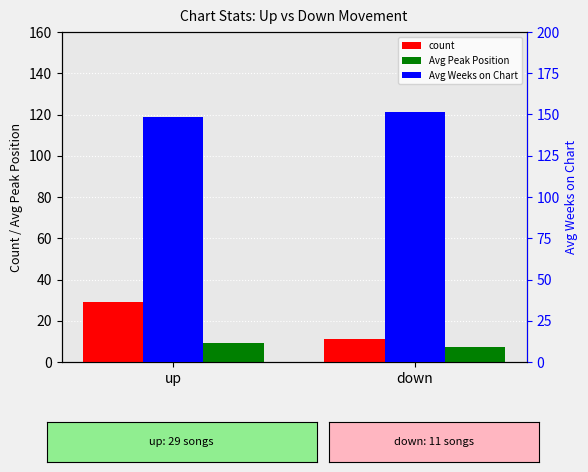

Between up and down, which series saw the biggest shift?

count